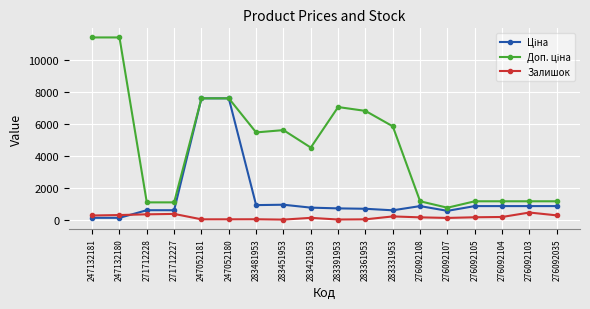

What is the difference between the maximum and minimum values in the Залишок series?

444.0